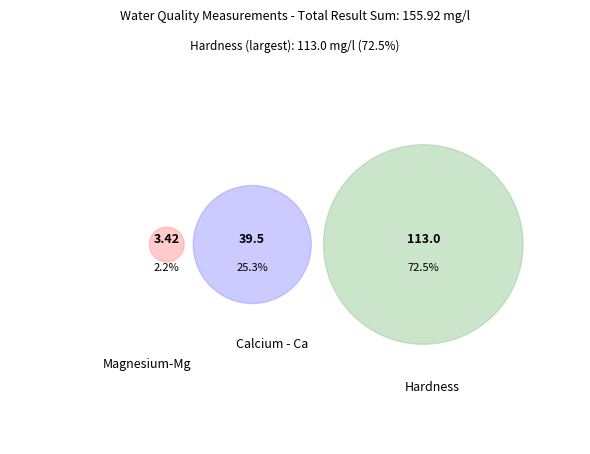

True or false: Magnesium-Mg accounts for 2% of the total.

True